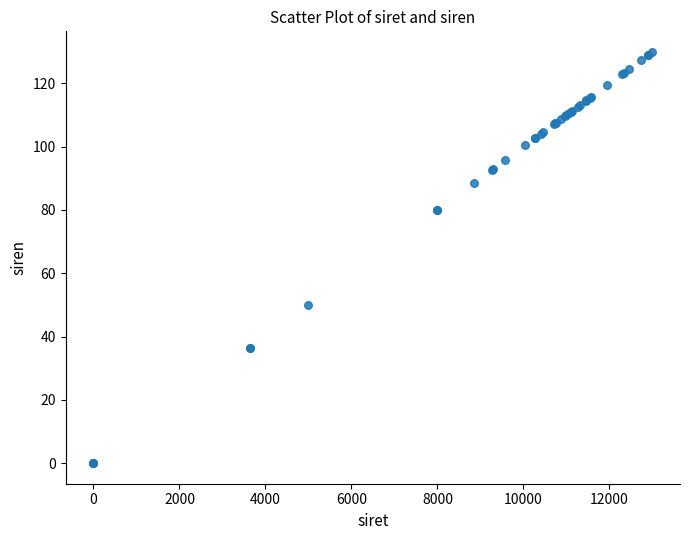

What Y value in the scatter plot is closest to 64?

50.0